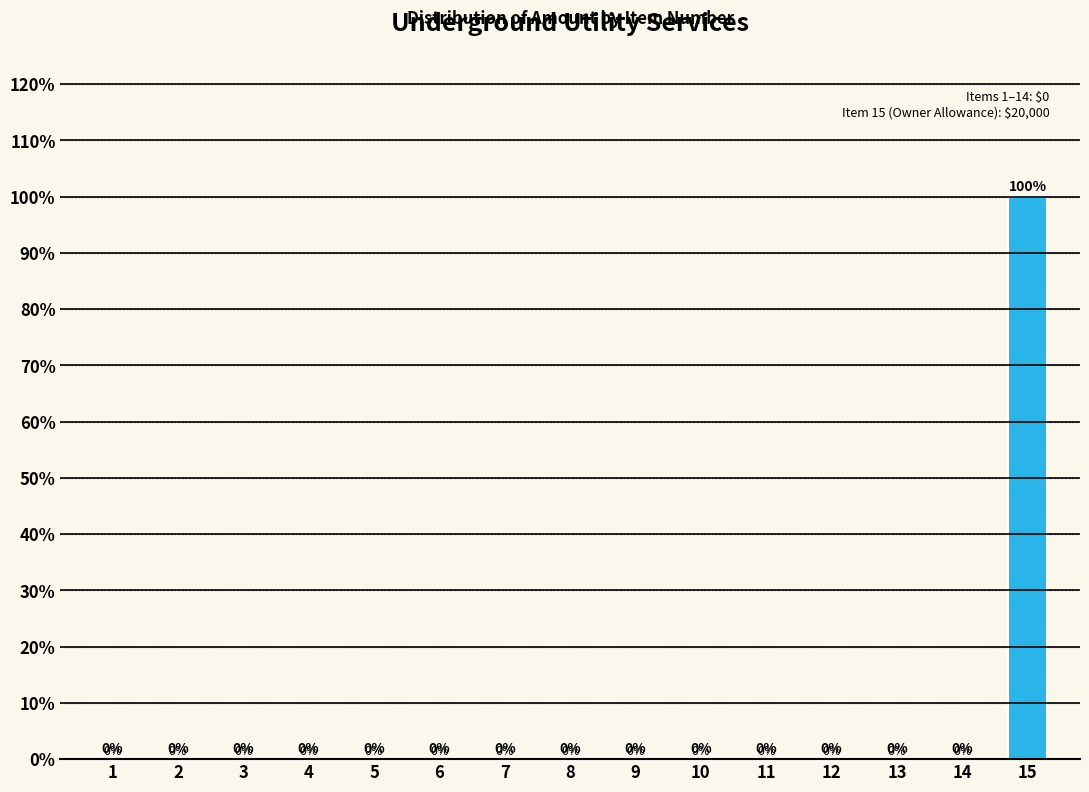

Reading left to right, transcribe all the data shown in this chart.

1=0	2=0	3=0	4=0	5=0	6=0	7=0	8=0	9=0	10=0	11=0	12=0	13=0	14=0	15=100